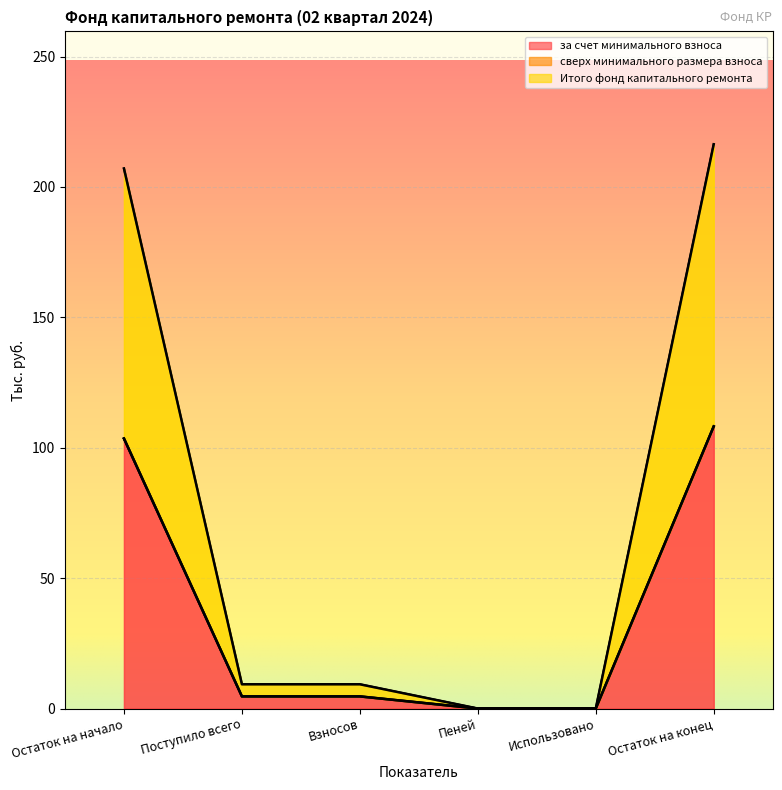

What position from the left is Поступило всего?

2